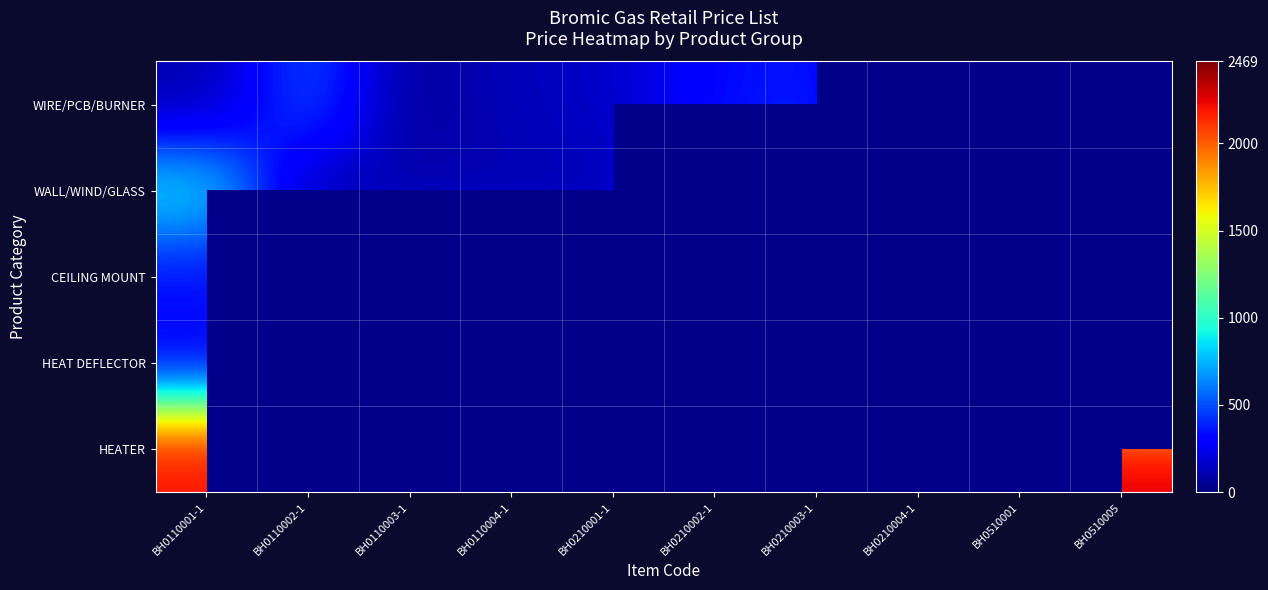

Which label corresponds to the largest value in the chart?

BH0110003-1